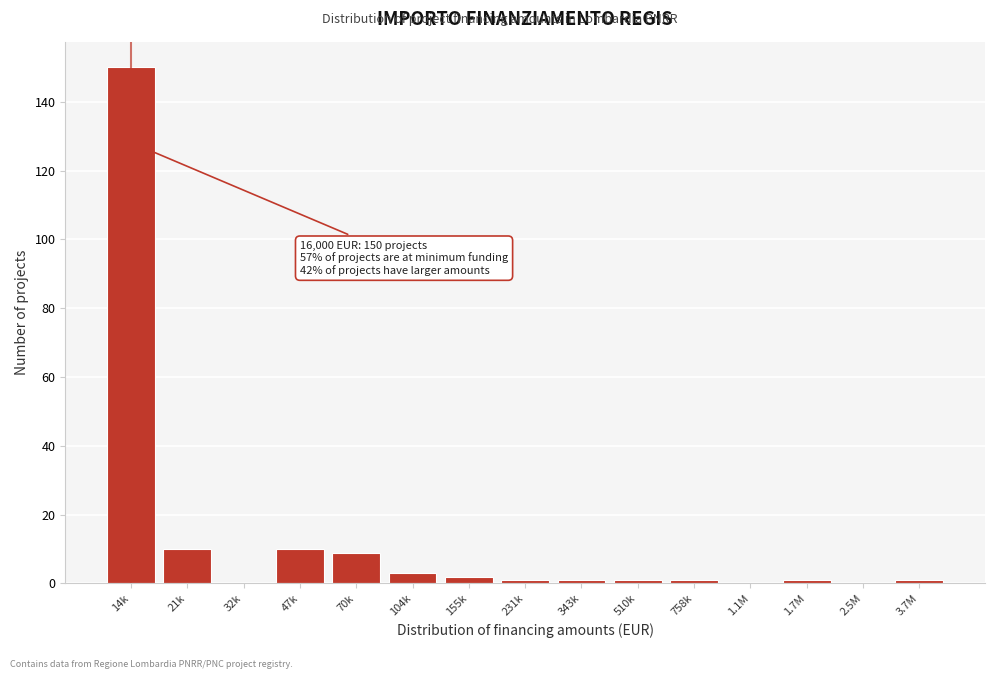

Reading right to left, what are all the values shown in this chart?

3.7M=1	2.5M=0	1.7M=1	1.1M=0	758k=1	510k=1	343k=1	231k=1	155k=2	104k=3	70k=9	47k=10	32k=0	21k=10	14k=150